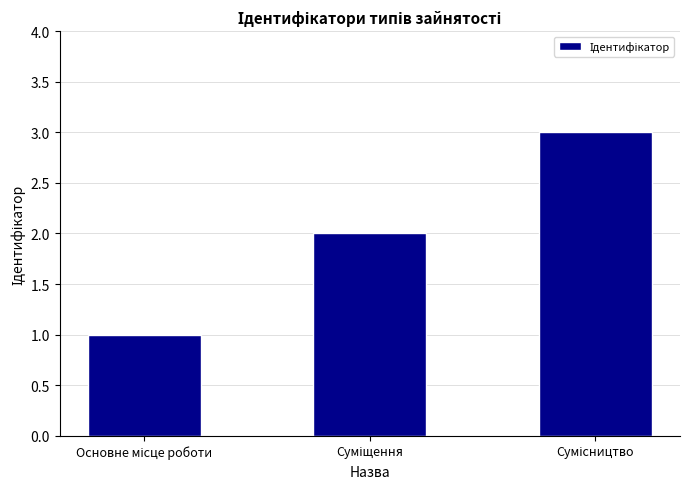

What is the greatest value displayed?

3